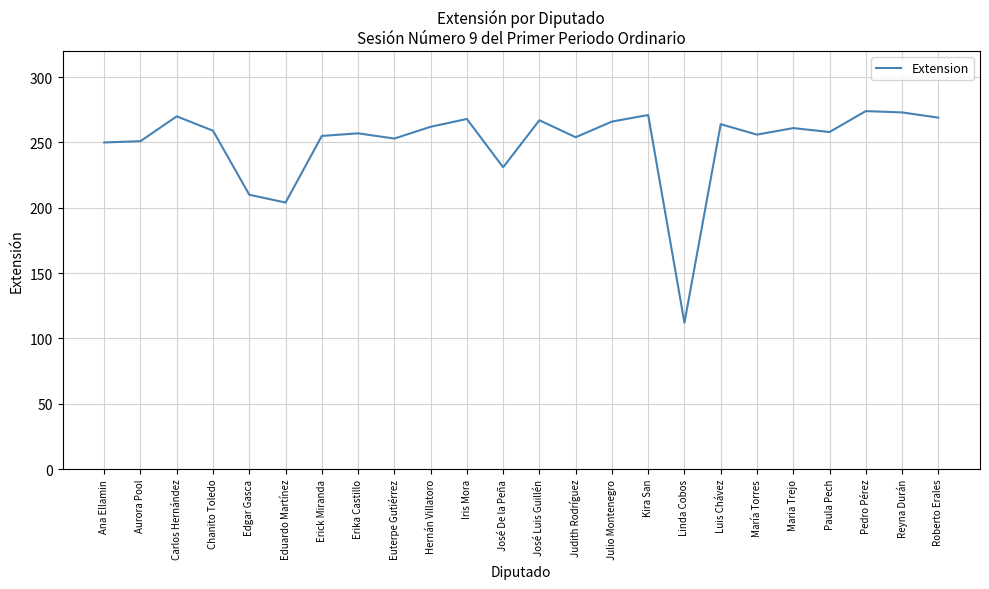

What is the change in value from Ana Ellamin to Luis Chávez?

+14